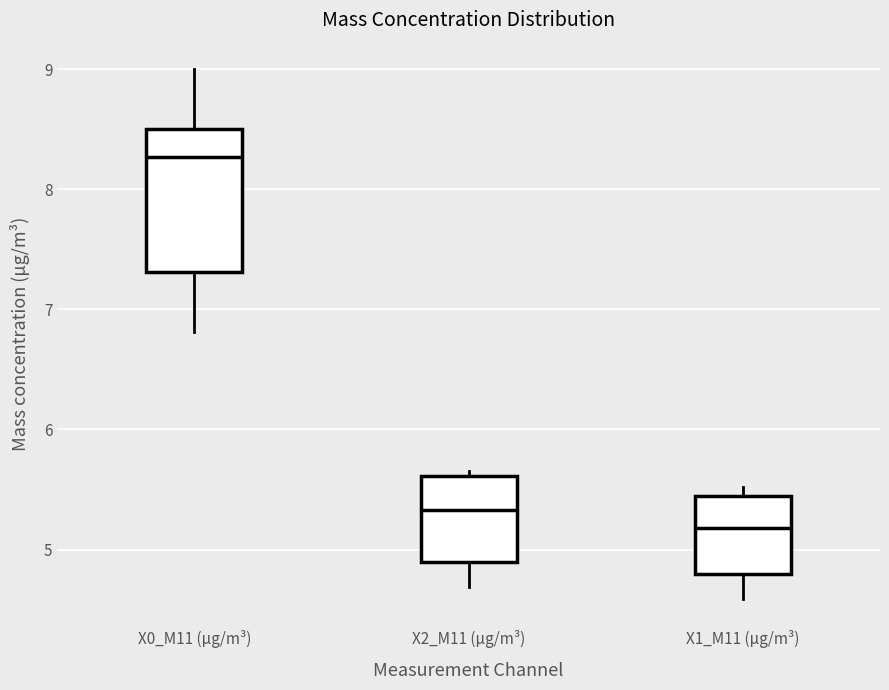

Reading left to right, read every box against the y-axis: the position of its median line, the range the box covers, and the ends of its whiskers. The values are not printed on the chart, so give them approximately, as read against the axis.

X0_M11 (μg/m³): median 8.3, box 7.3 to 8.5, whiskers 6.8 to 9.0
X2_M11 (μg/m³): median 5.3, box 4.9 to 5.6, whiskers 4.7 to 5.7
X1_M11 (μg/m³): median 5.2, box 4.8 to 5.4, whiskers 4.6 to 5.5